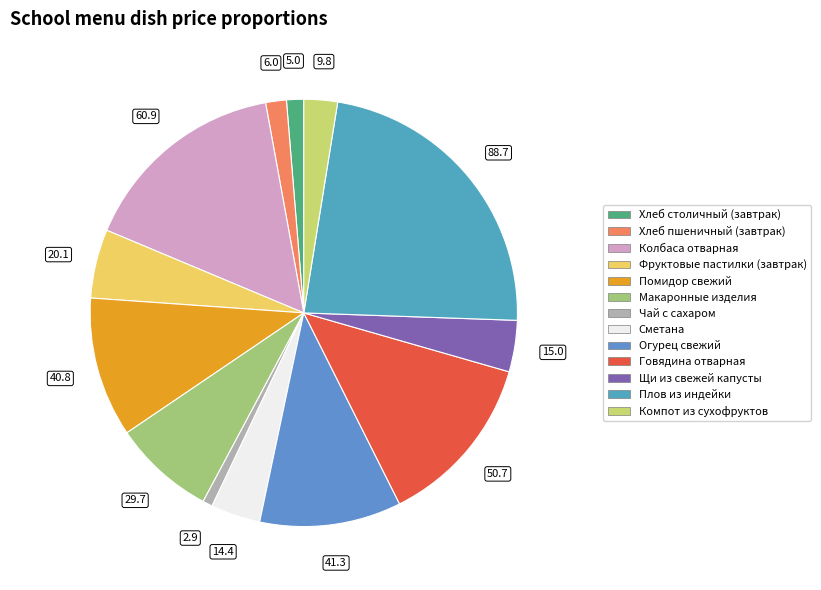

How many segments does this pie chart have?

13